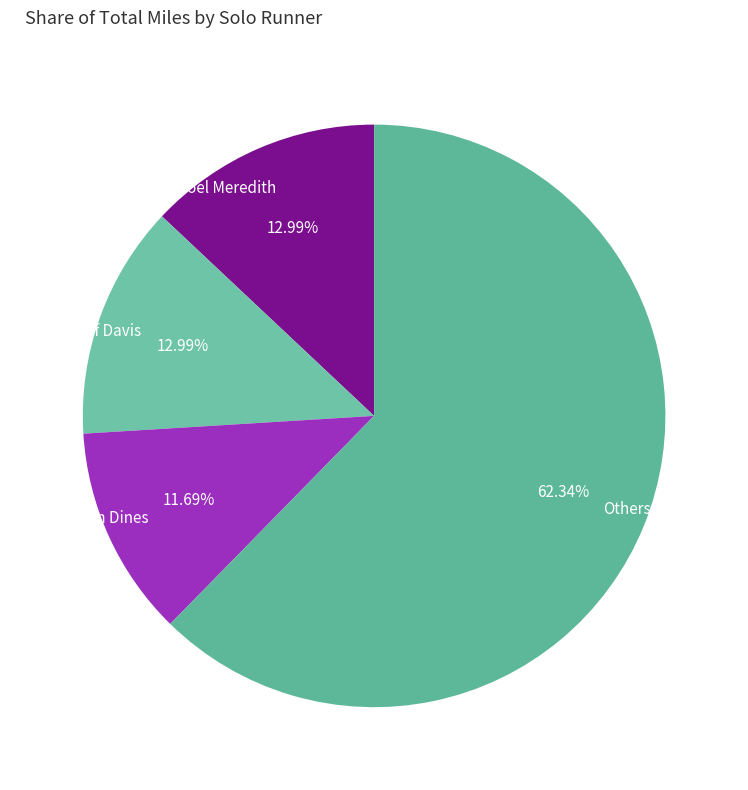

Between Joel Meredith and Tim Dines, which is larger?

Joel Meredith